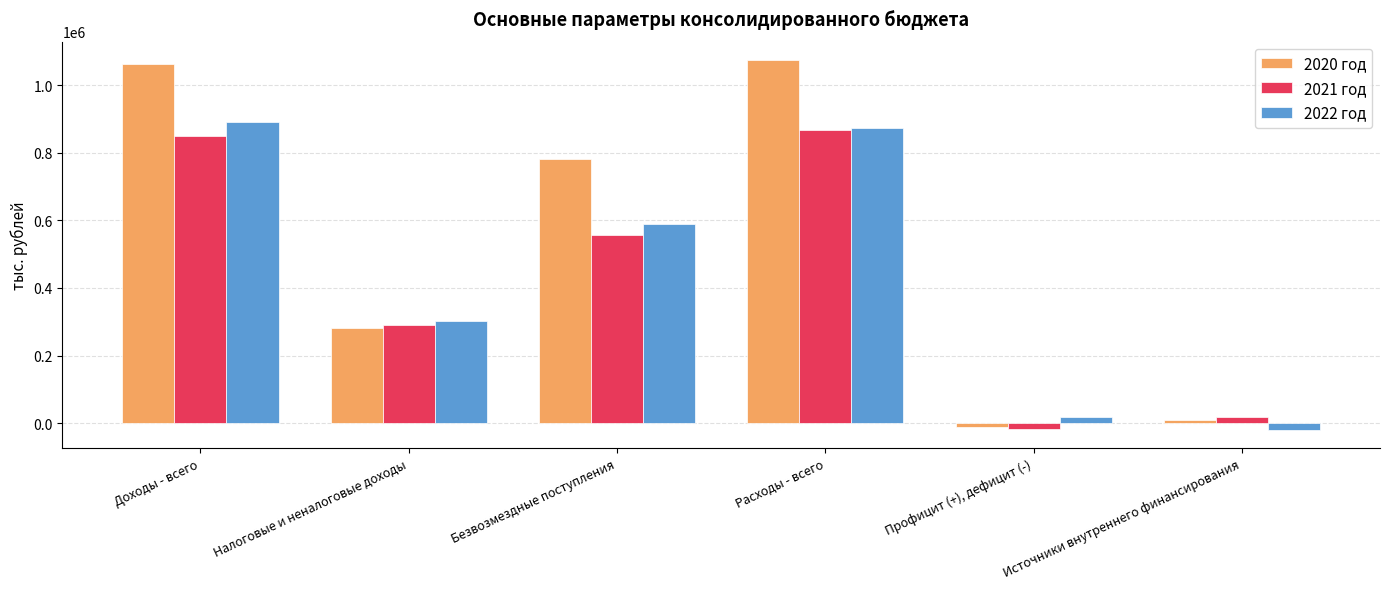

Reading left to right, transcribe all the data shown in this chart.

2020 год: 1062993.1	282670.0	780323.1	1073993.1	-11000.0	11000.0
2021 год: 848296.0	291697.0	556599.0	866296.0	-18000.0	18000.0
2022 год: 892082.5	302198.2	589884.3	873082.5	19000.0	-19000.0